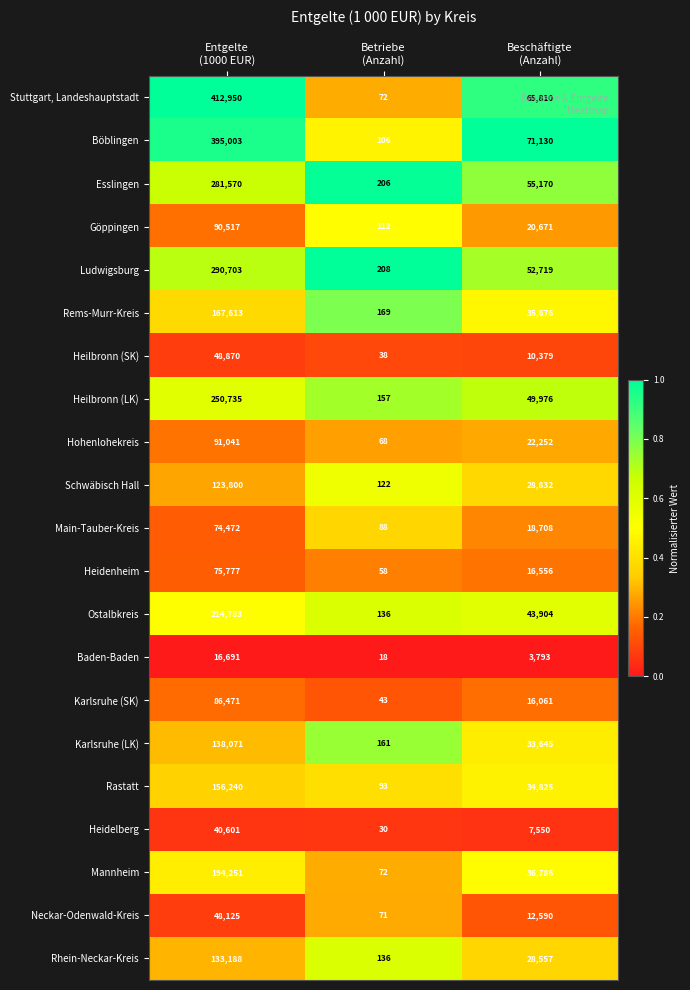

What is the sum of all Neckar-Odenwald-Kreis values?

60786